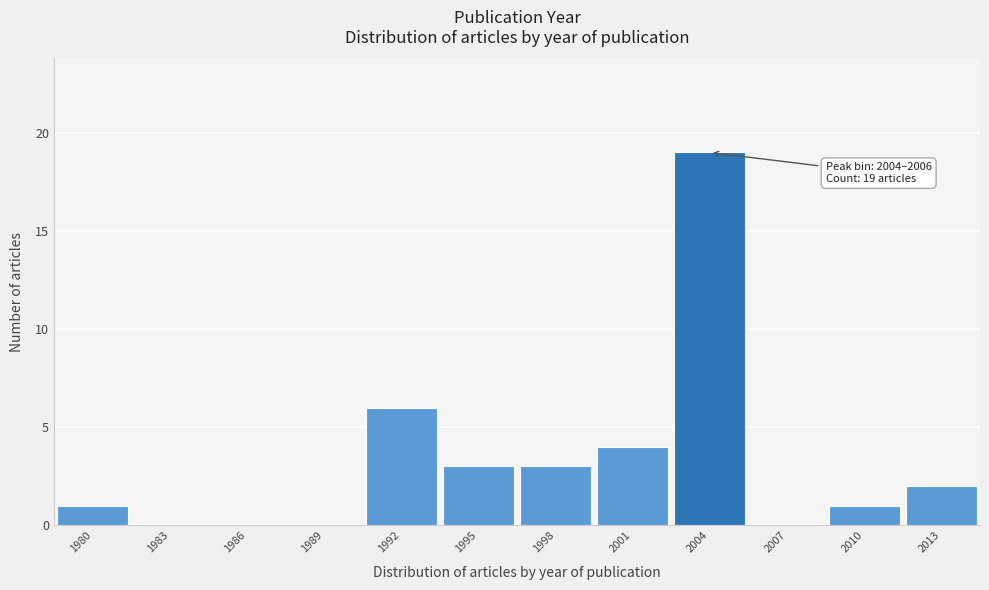

Reading left to right, list all the values displayed in this chart.

1980=1	1983=0	1986=0	1989=0	1992=6	1995=3	1998=3	2001=4	2004=19	2007=0	2010=1	2013=2